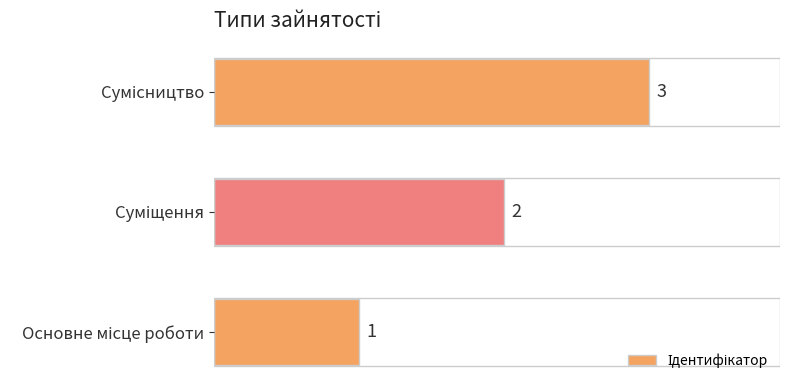

Count the values in the range 1 to 3.

3